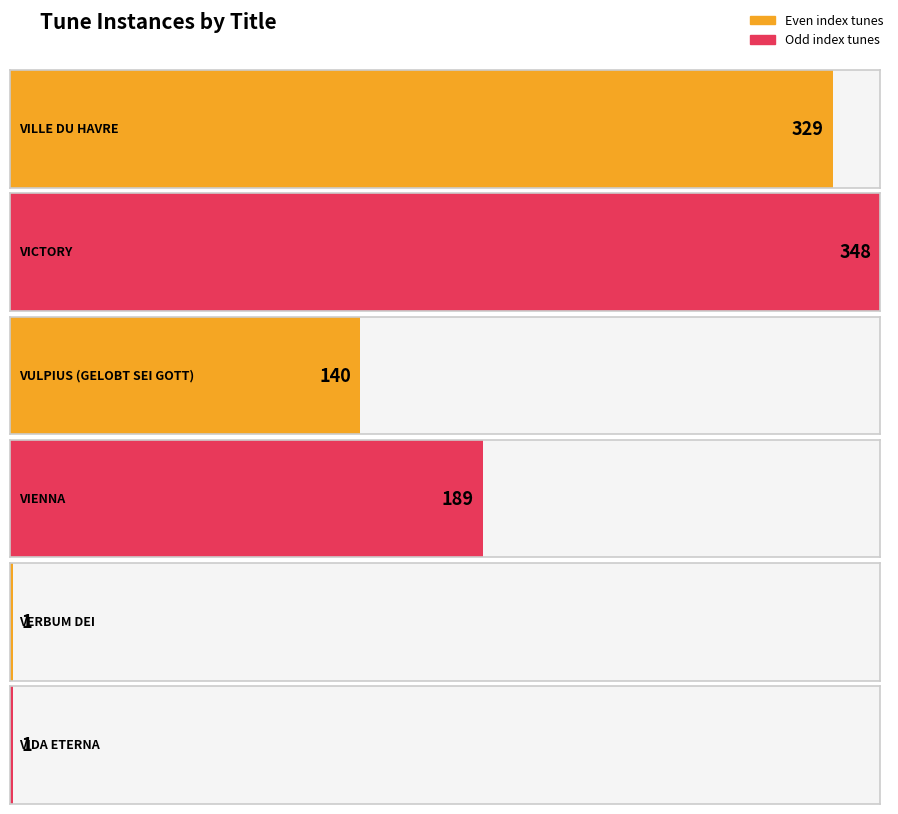

What is the label of the 5th bar from the right?

VICTORY